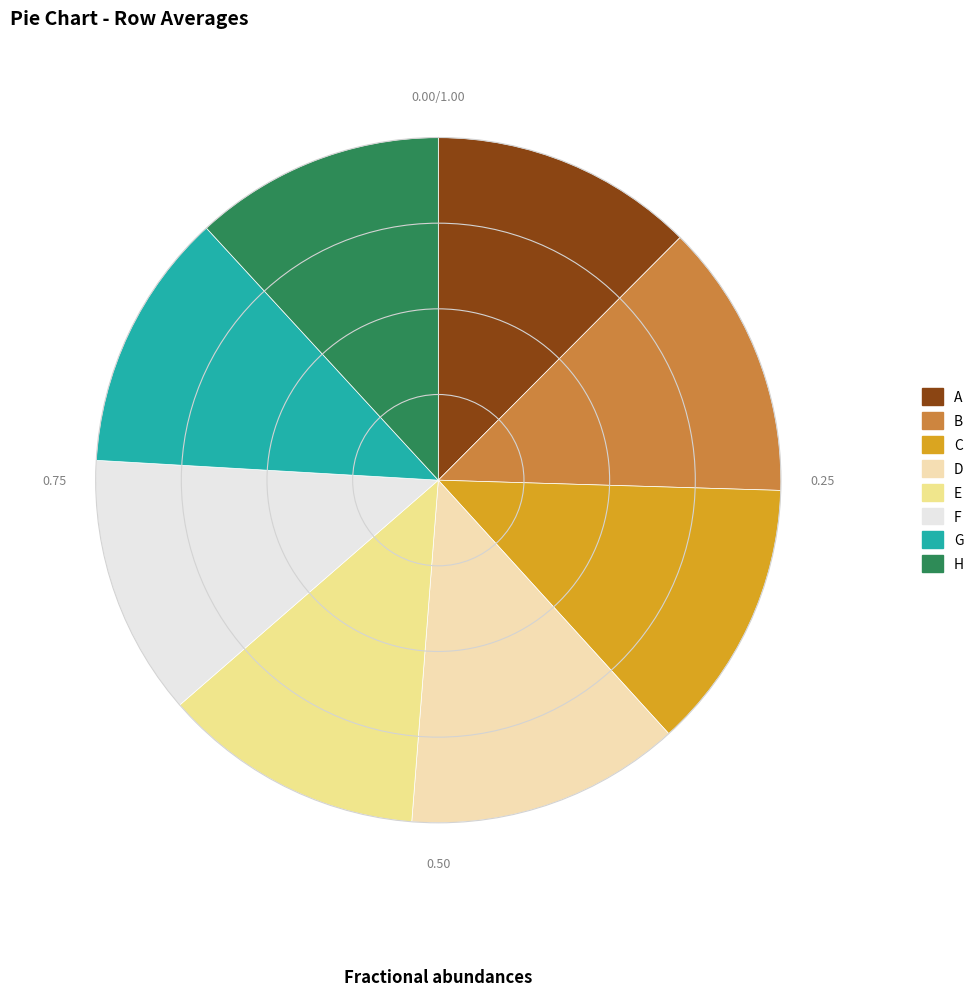

Is it true that G is 25% of the pie?

False